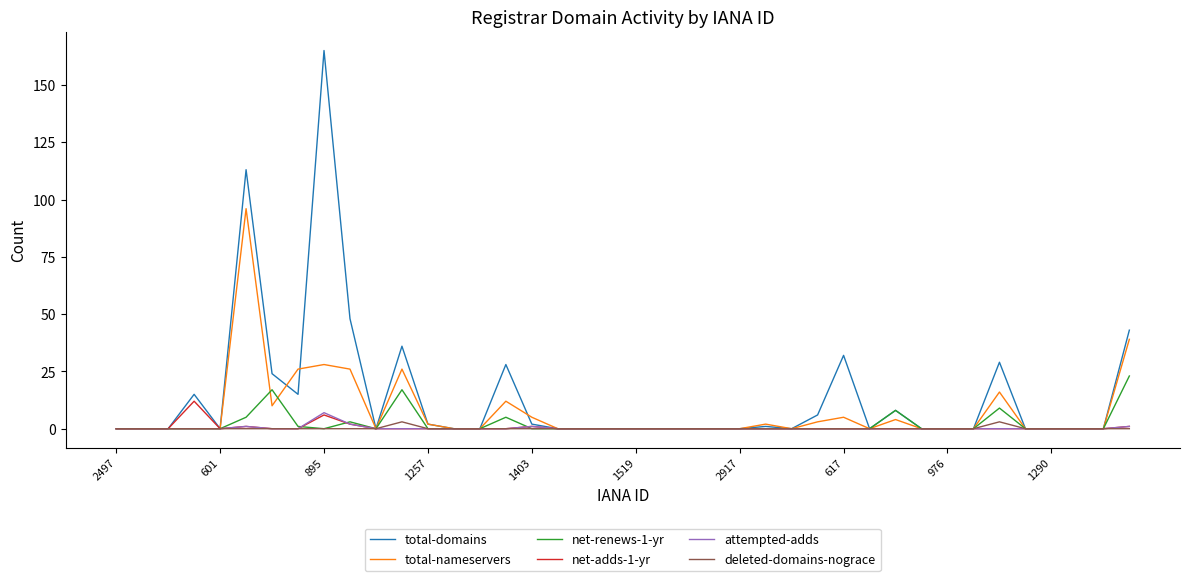

Which series has the largest total across all categories?

total-domains